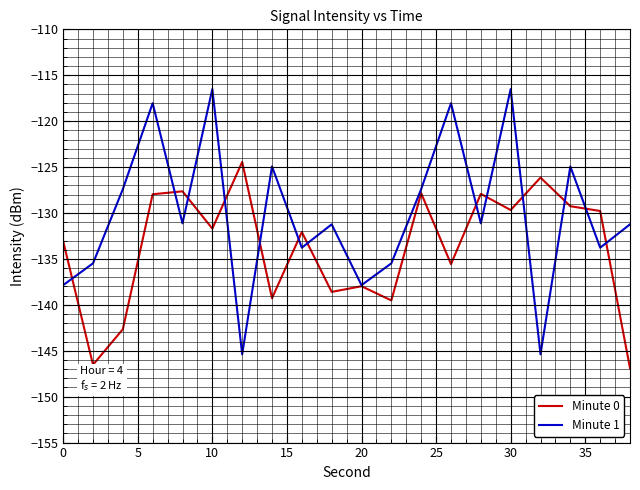

Rank the series by their maximum value, from highest to lowest.

Minute 1, Minute 0